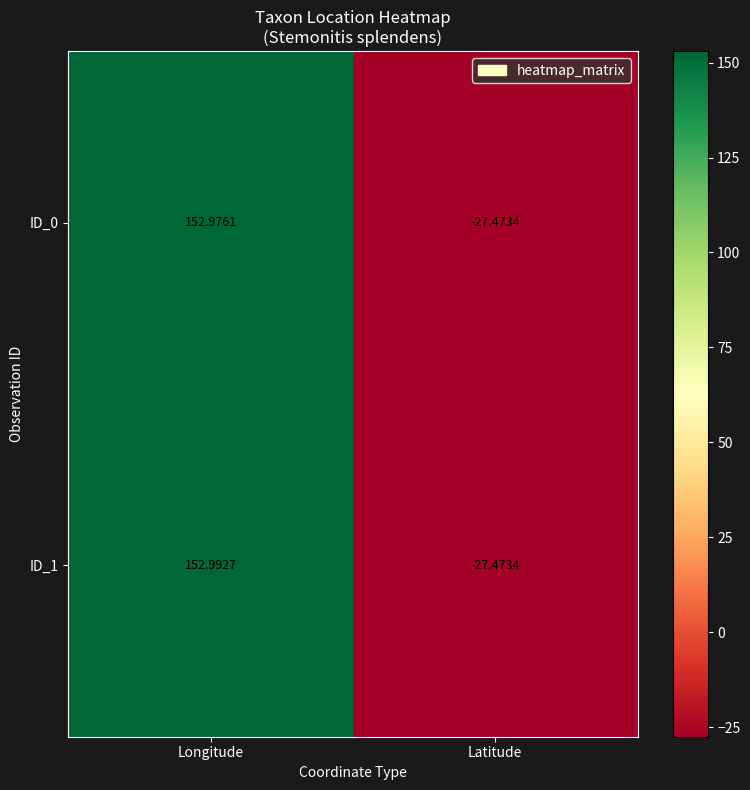

Rank the categories by ID_1 value from lowest to highest.

Latitude, Longitude